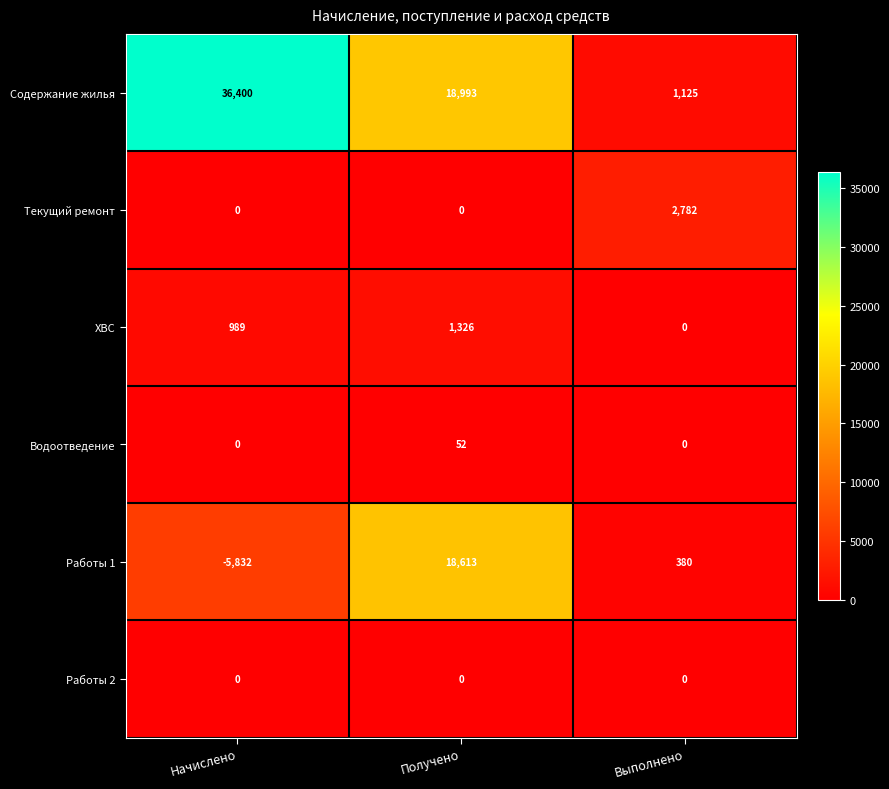

Reading left to right, transcribe all the data shown in this chart.

Содержание жилья: Начислено=36400	Получено=18993	Выполнено=1125
Текущий ремонт: Начислено=0	Получено=0	Выполнено=2782
ХВС: Начислено=989	Получено=1326	Выполнено=0
Водоотведение: Начислено=0	Получено=52	Выполнено=0
Работы 1: Начислено=-5832	Получено=18613	Выполнено=380
Работы 2: Начислено=0	Получено=0	Выполнено=0